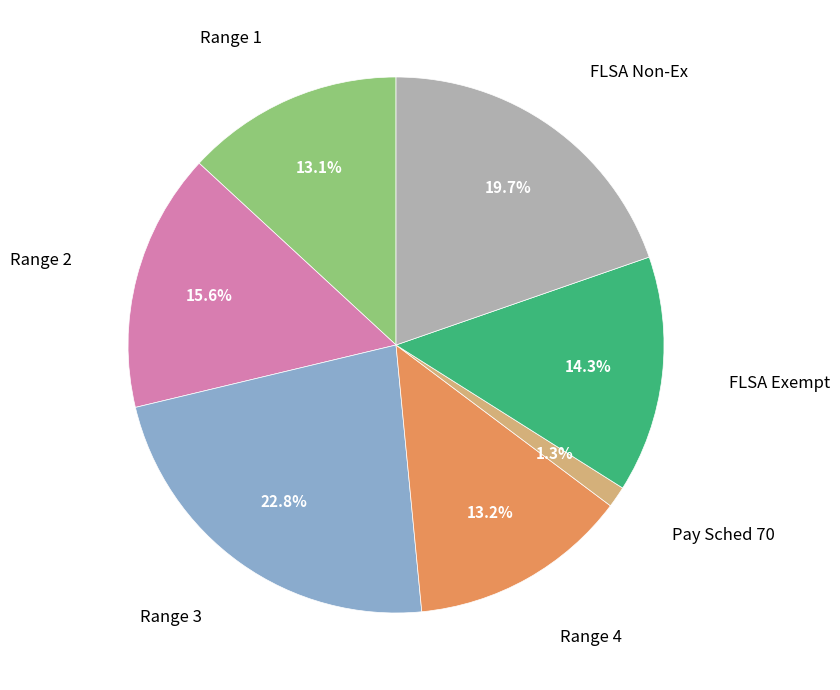

Does any single category account for the majority?

No